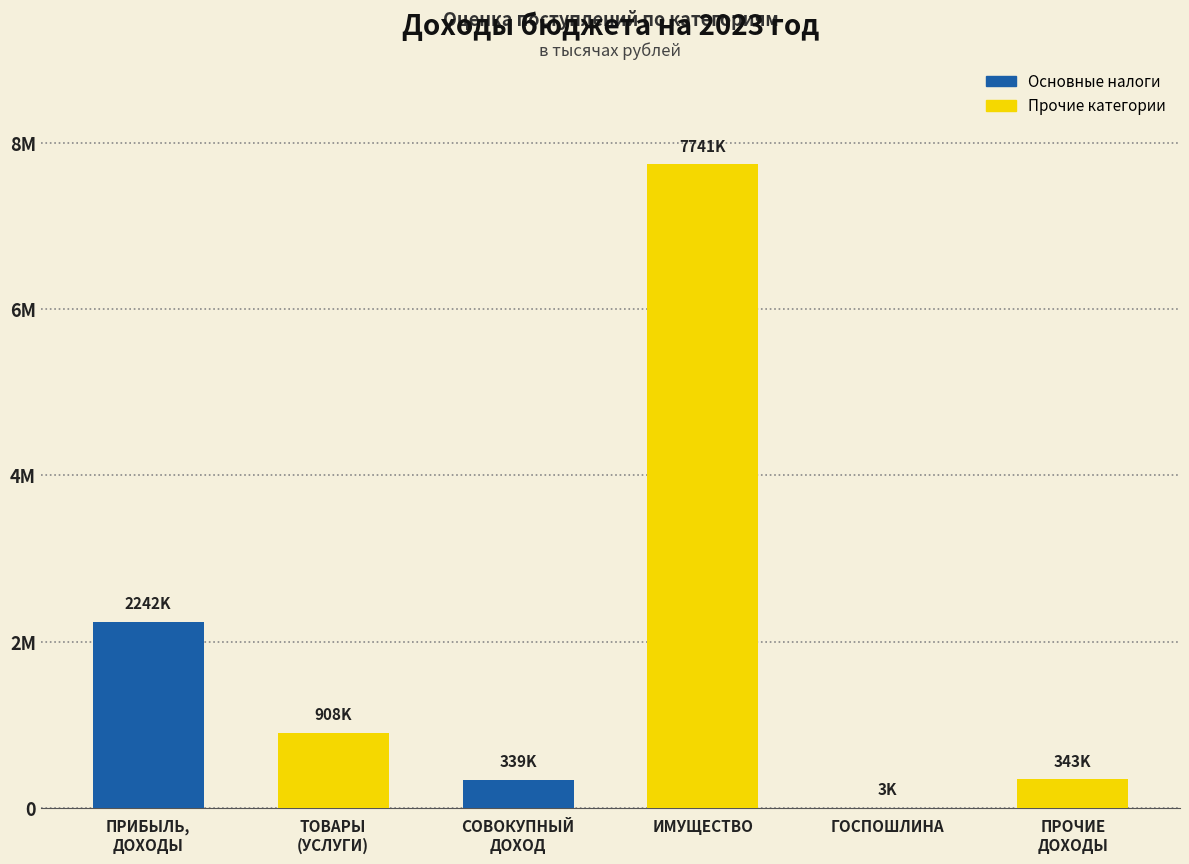

What is the change in value from НАЛОГИ НА СОВОКУПНЫЙ ДОХОД to НАЛОГИ НА ИМУЩЕСТВО?

+7402187.5